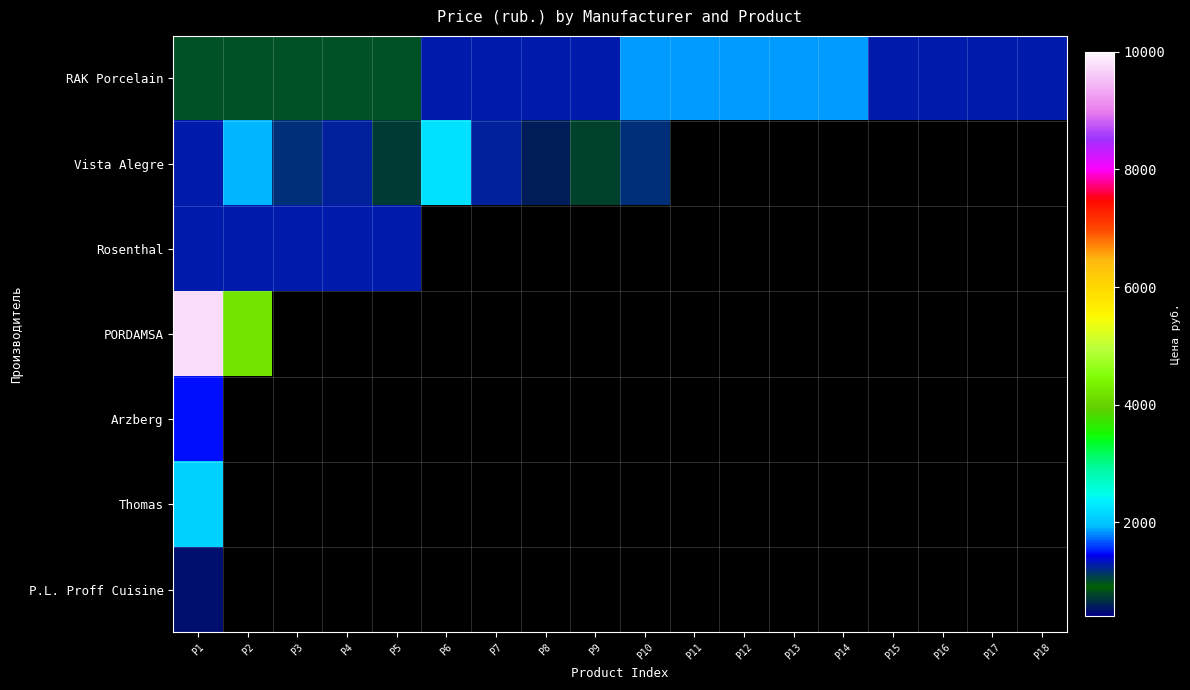

Is the value of P.L. Proff Cuisine at P8 greater than the value of RAK Porcelain at P2?

No